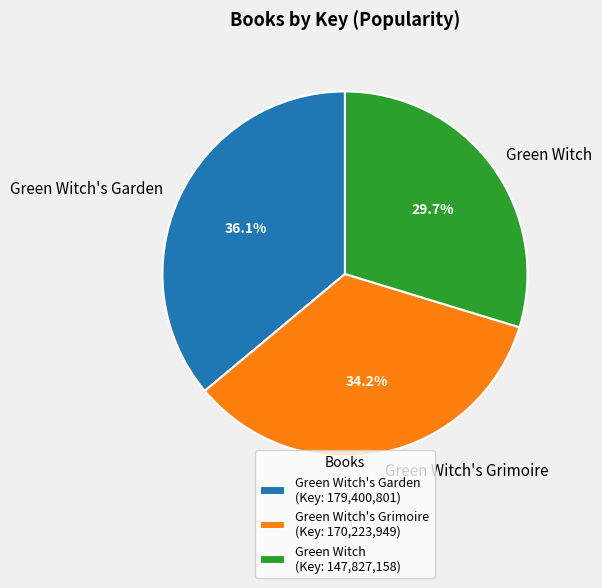

Does Green Witch's Grimoire account for over 50% of the chart?

No